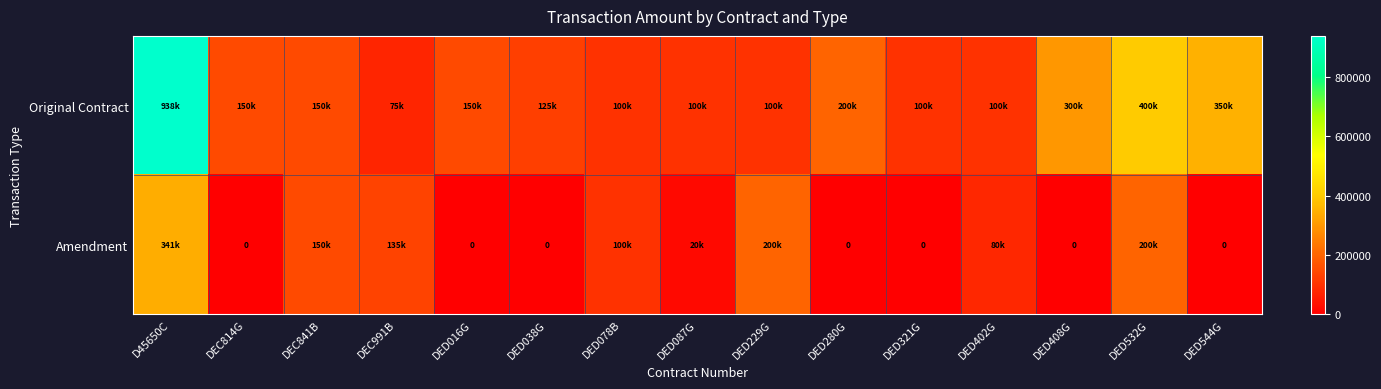

What is the sum of all Amendment values?

1226714